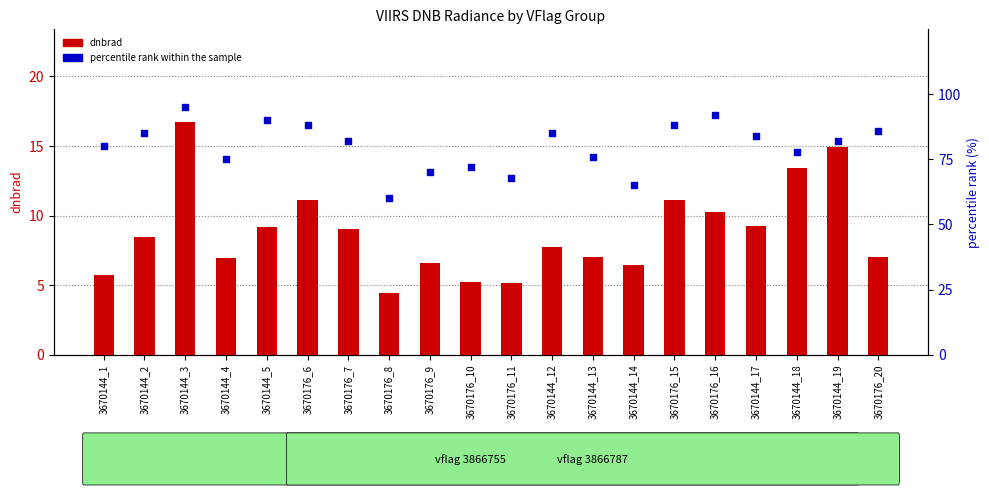

Which series reaches the maximum Y coordinate?

percentile rank within the sample